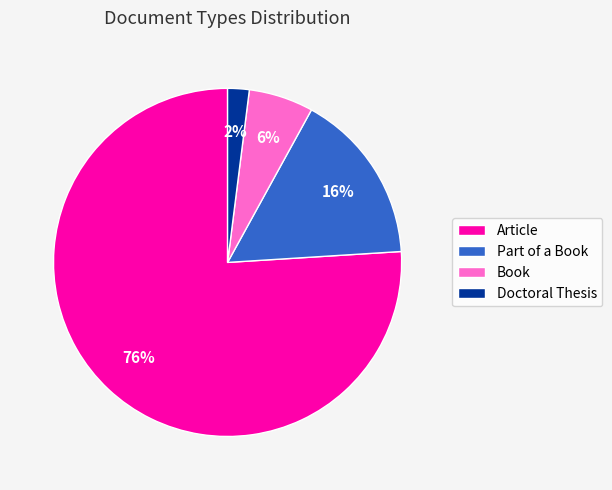

Does Book account for over 50% of the chart?

No